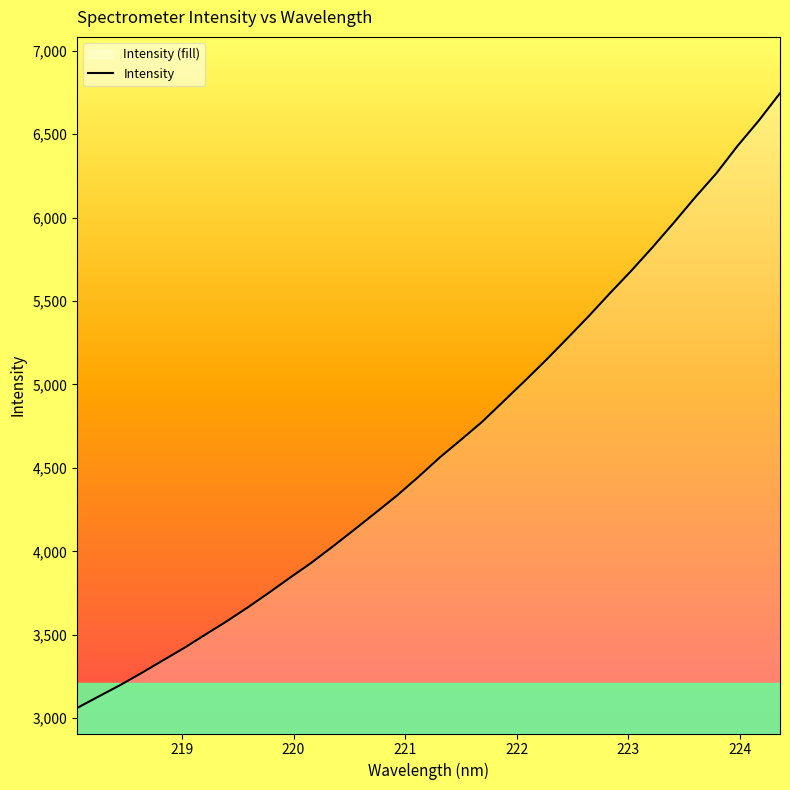

How many distinct data groups are displayed?

1